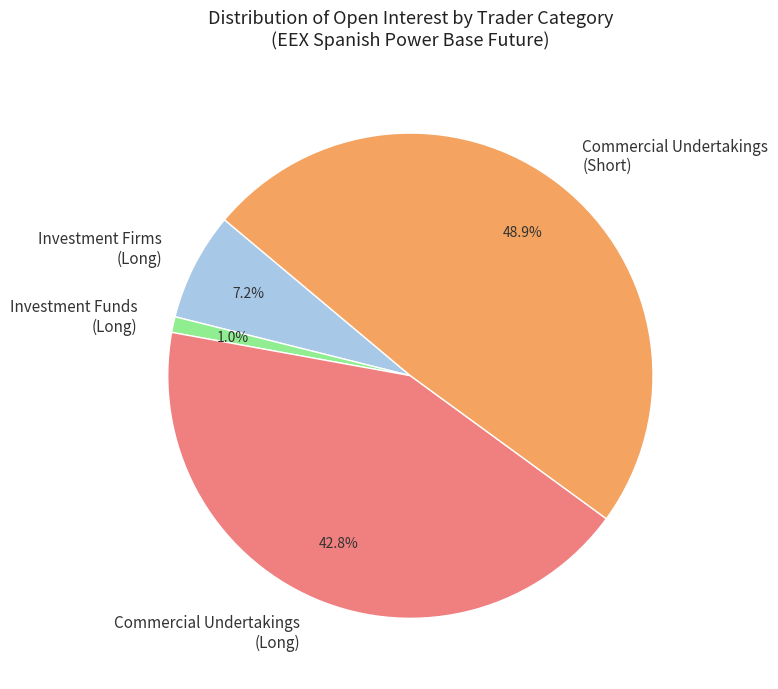

How many slices are in this pie chart?

4